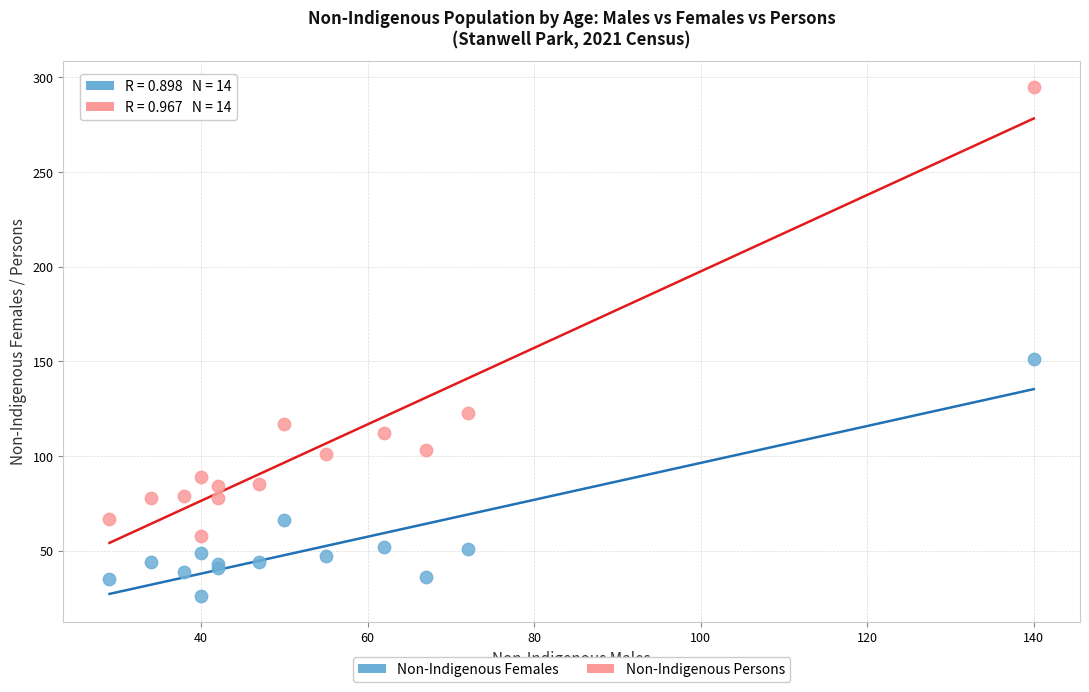

In the Non-Indigenous Persons series, what Y value is closest to 176?

123